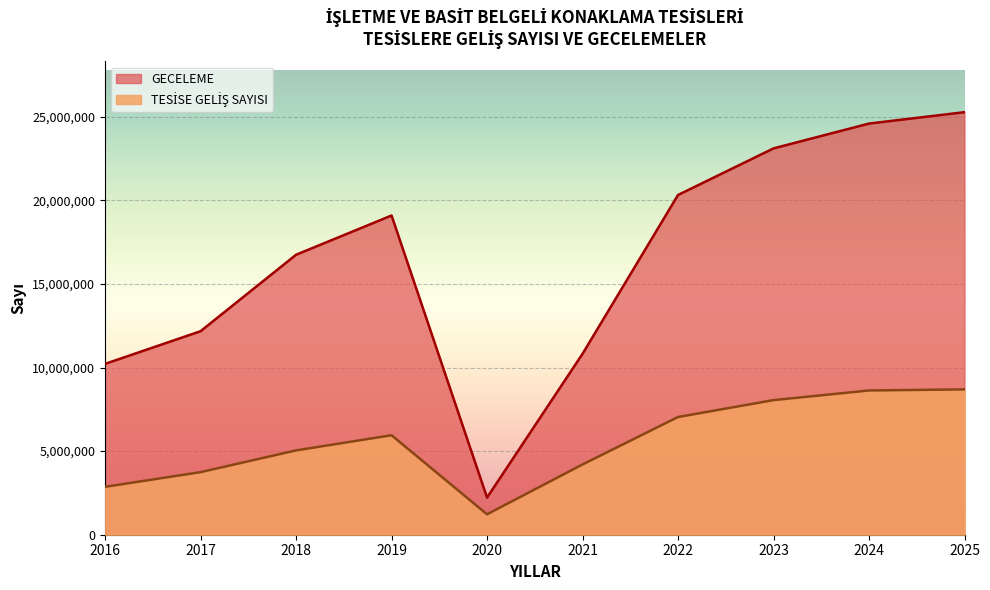

Which series has the widest spread of values?

GECELEME